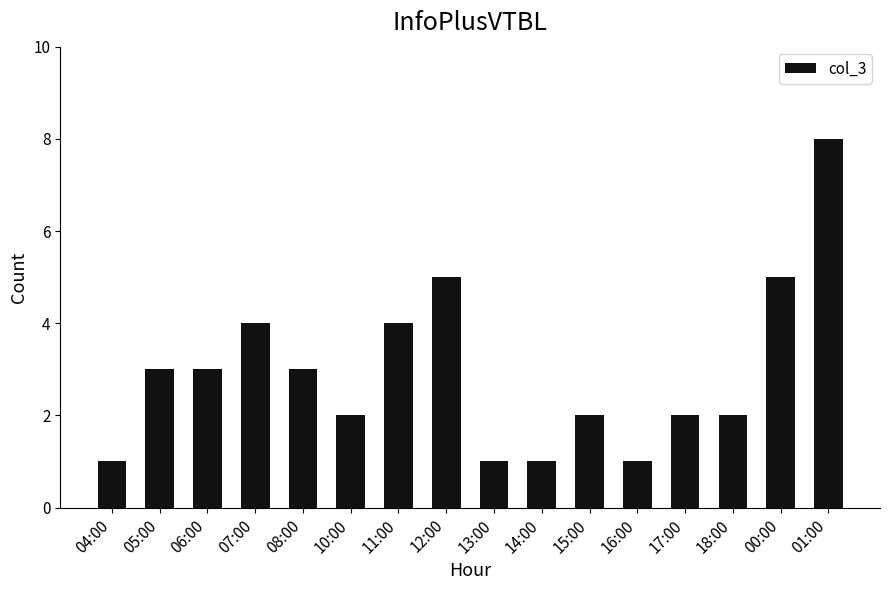

Reading right to left, transcribe all the data shown in this chart.

01:00=8	00:00=5	18:00=2	17:00=2	16:00=1	15:00=2	14:00=1	13:00=1	12:00=5	11:00=4	10:00=2	08:00=3	07:00=4	06:00=3	05:00=3	04:00=1